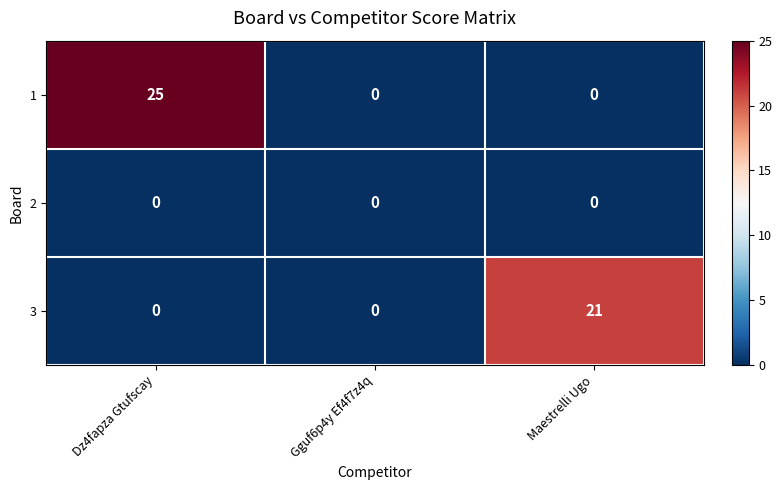

Between Dz4fapza Gtufscay and Maestrelli Ugo, which series saw the biggest shift?

1